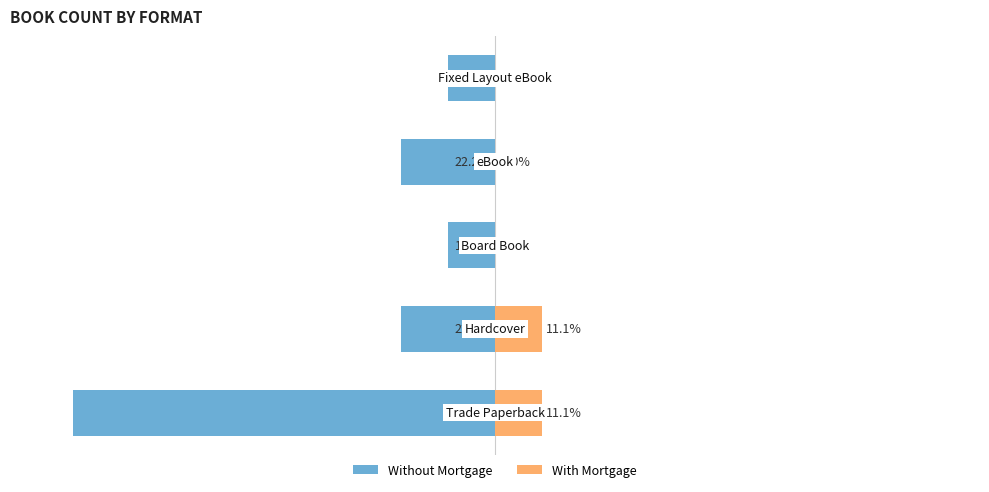

How many bars are there in total?

10